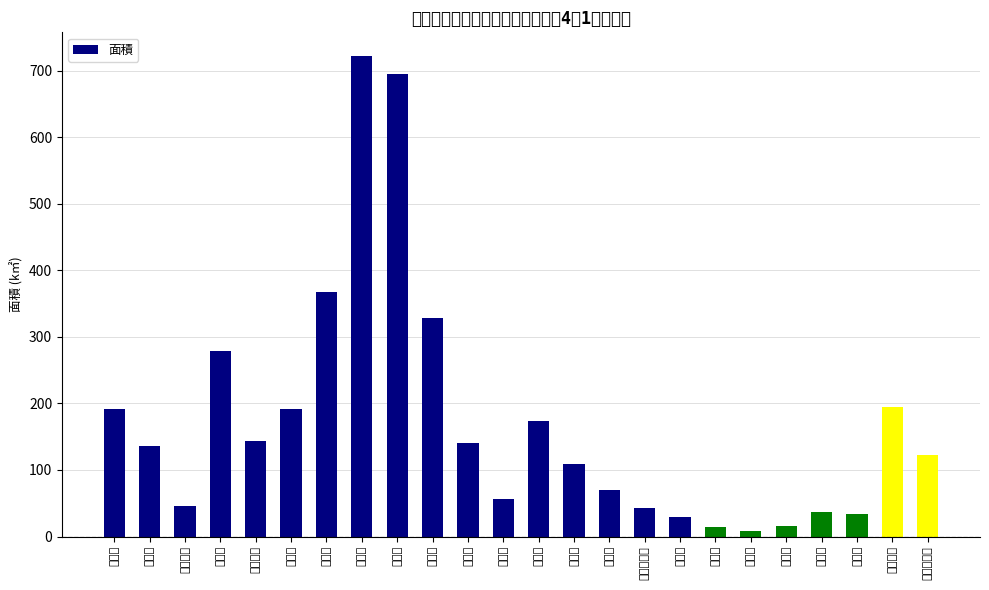

Which label corresponds to the smallest value in the chart?

北島町